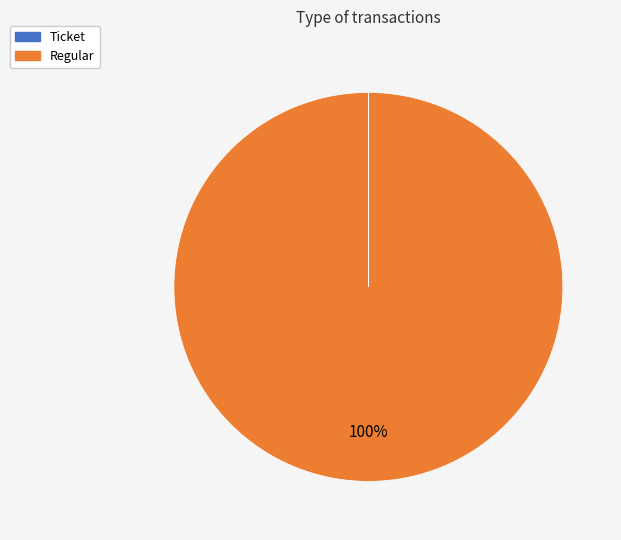

Is it true that Regular is 94% of the pie?

False